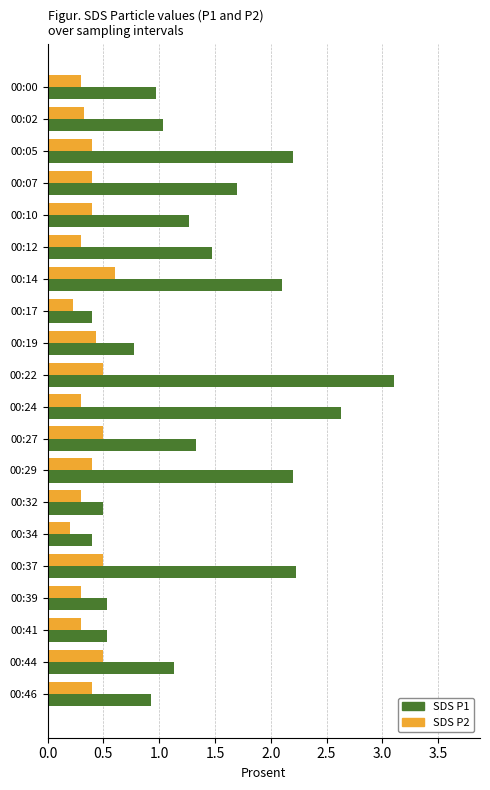

What is the total value across all series at 00:44?

1.6